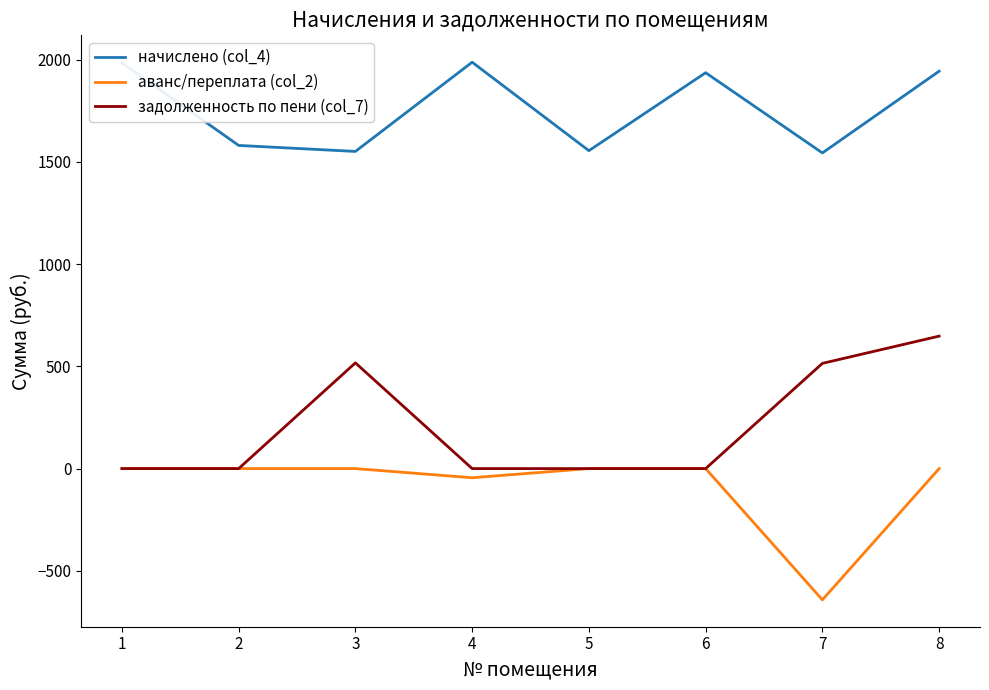

Between 7 and 8, which series saw the biggest shift?

аванс/переплата (col_2)